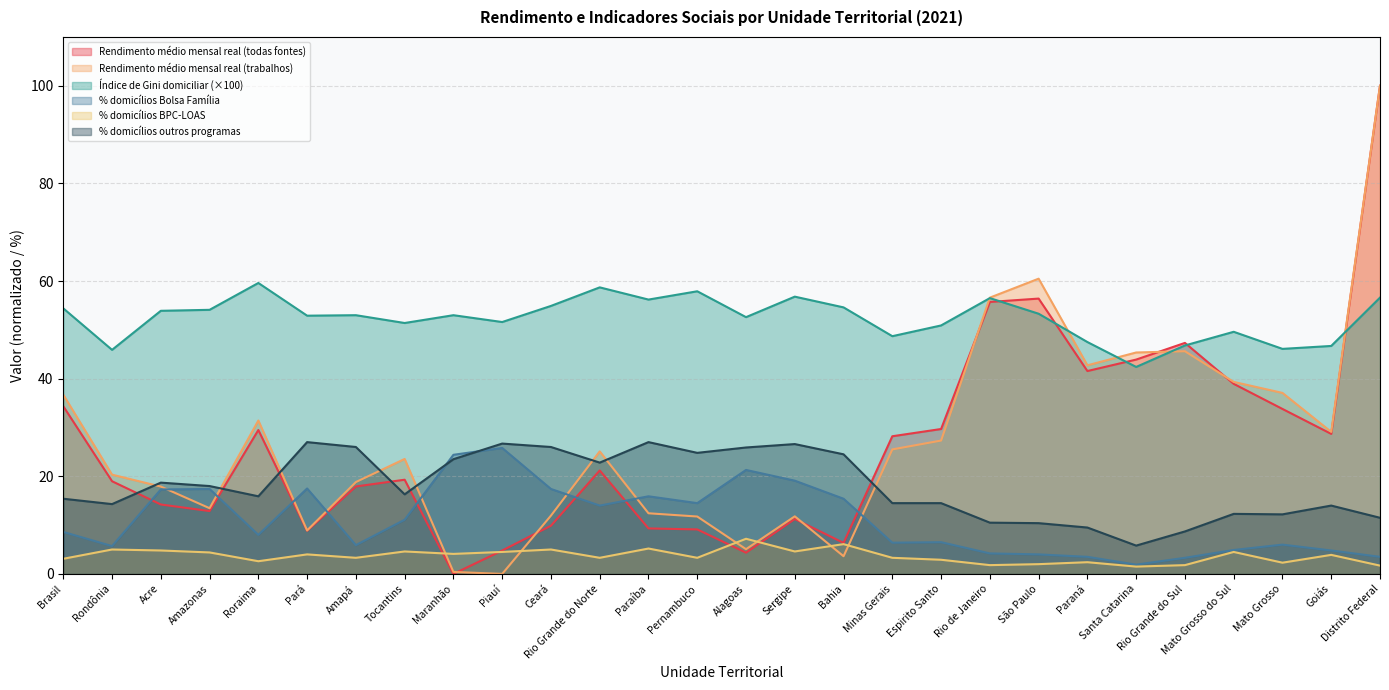

What is the label of the 14th point from the left?

Pernambuco